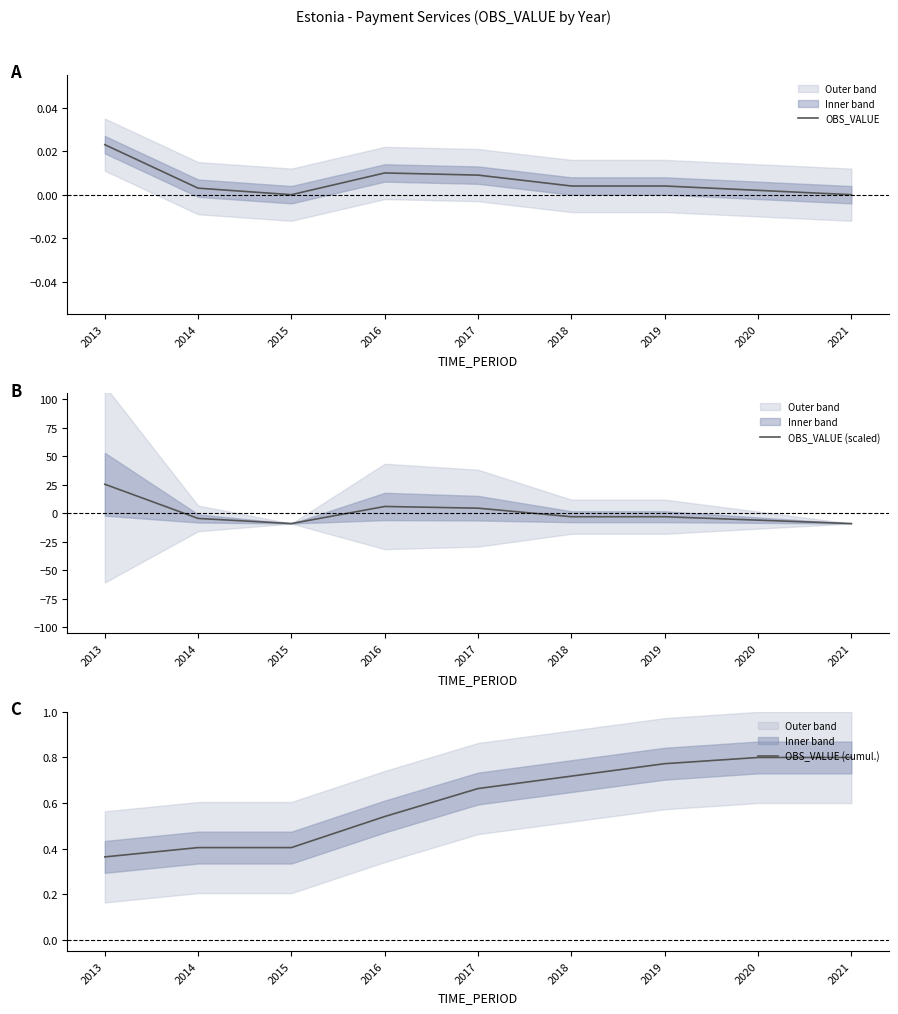

At how many categories does at least one series exceed 5?

2